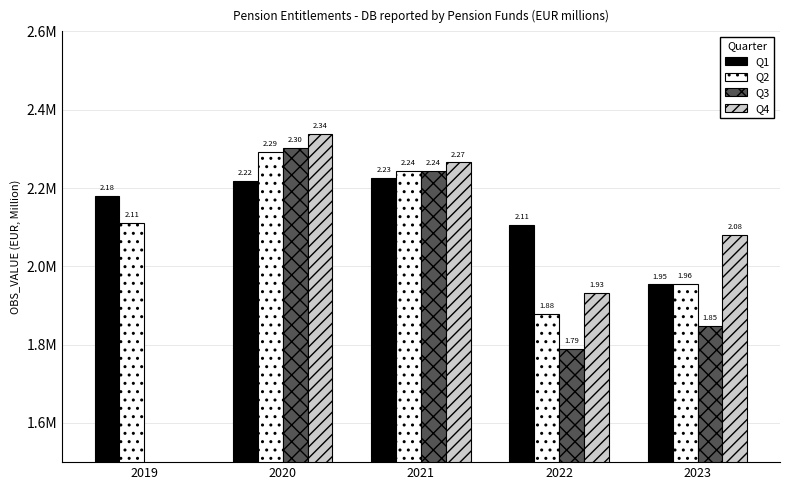

Rank the series by their maximum value, from highest to lowest.

Q4, Q3, Q2, Q1